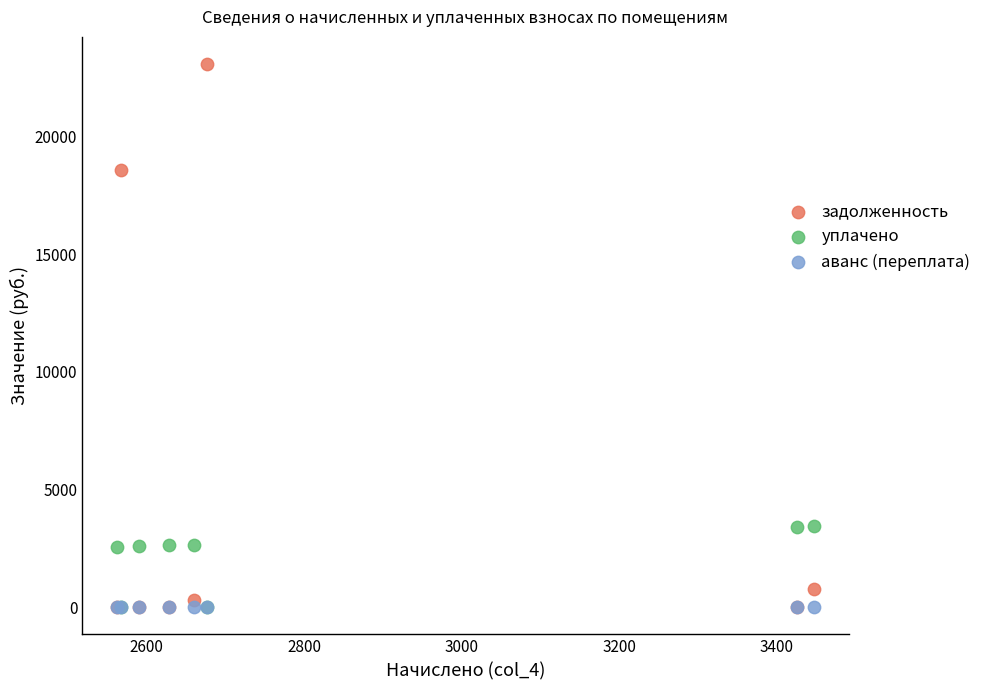

Across all series, what Y value is closest to 11533?

18588.2